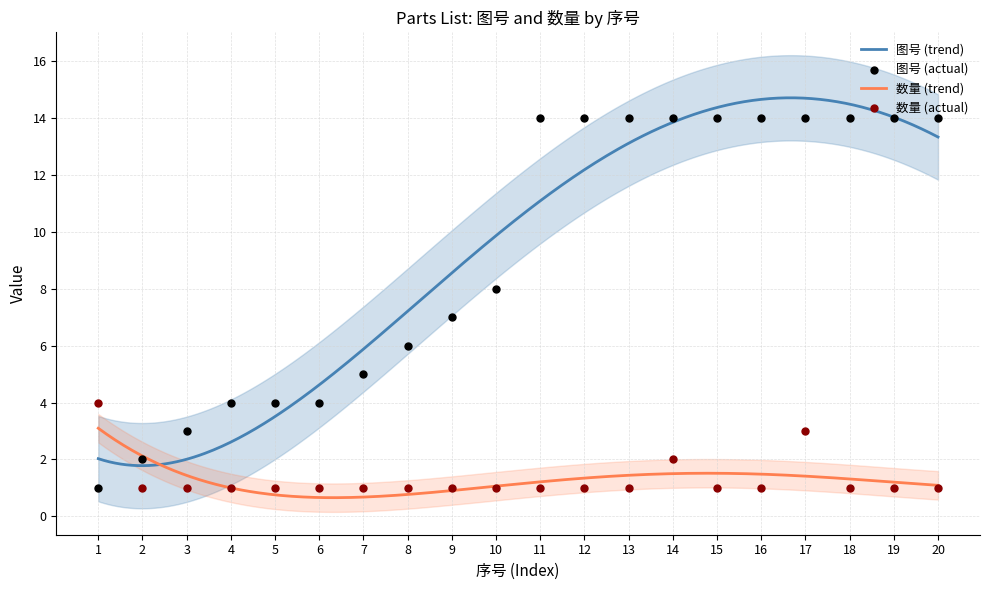

Is the value of 数量 at 2 greater than the value of 图号 at 11?

No